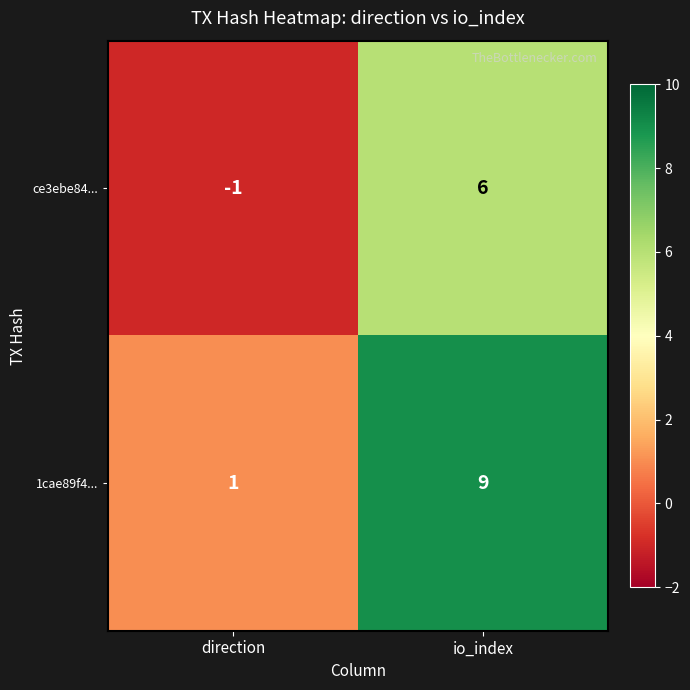

What is the maximum value for 1cae89f4...?

9